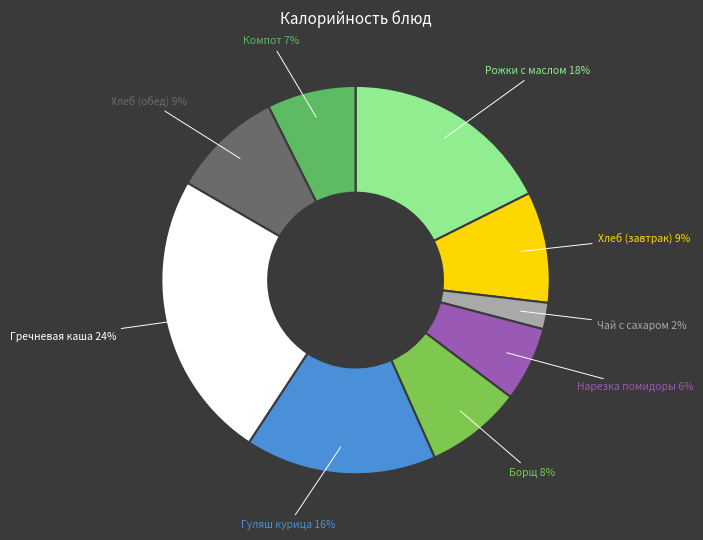

Count the number of slices in the pie.

9